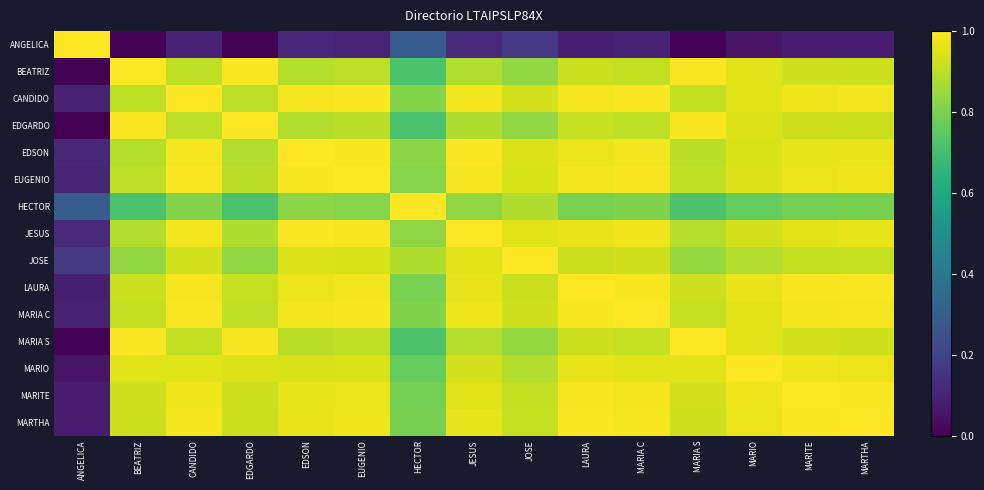

What is the spread (max minus min) of values at JOSE?

0.8